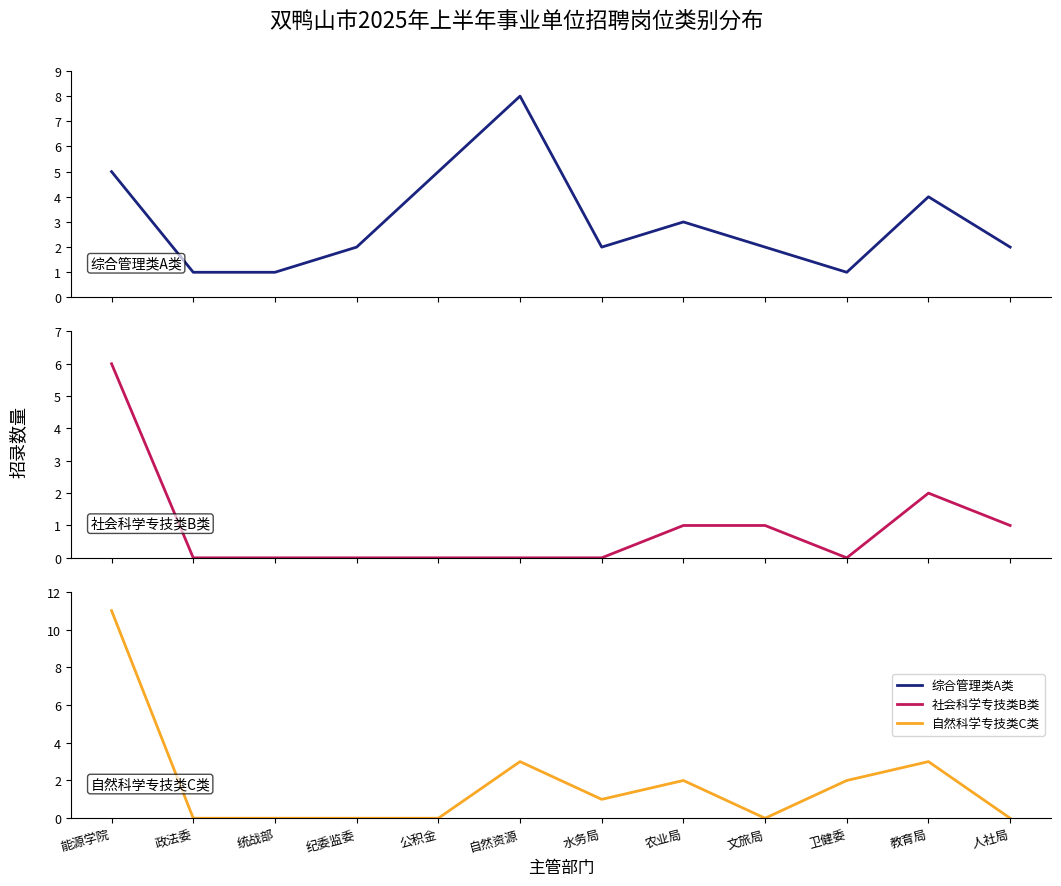

List the series in order of their overall mean, lowest first.

社会科学专技类B类, 自然科学专技类C类, 综合管理类A类